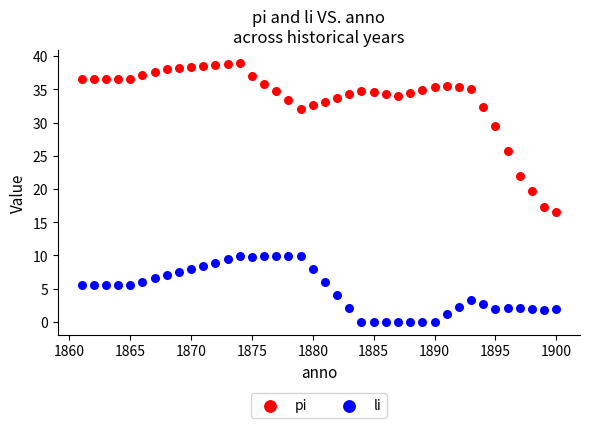

Which series contains the highest Y value?

pi